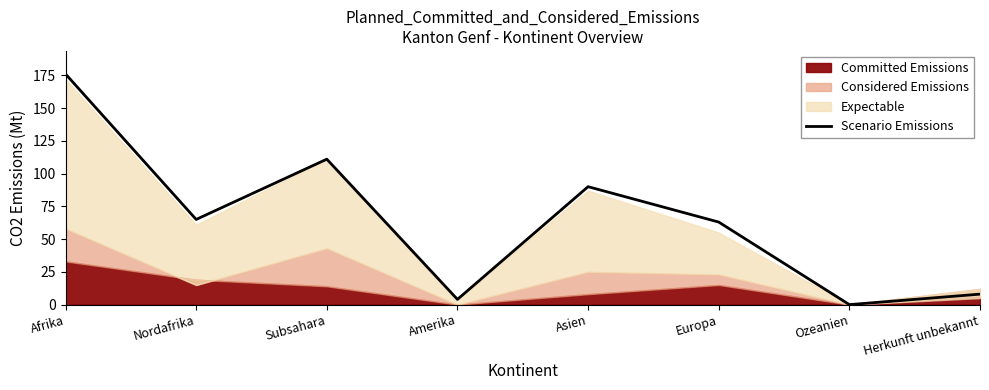

What is the value of the 3rd point from the left?

111